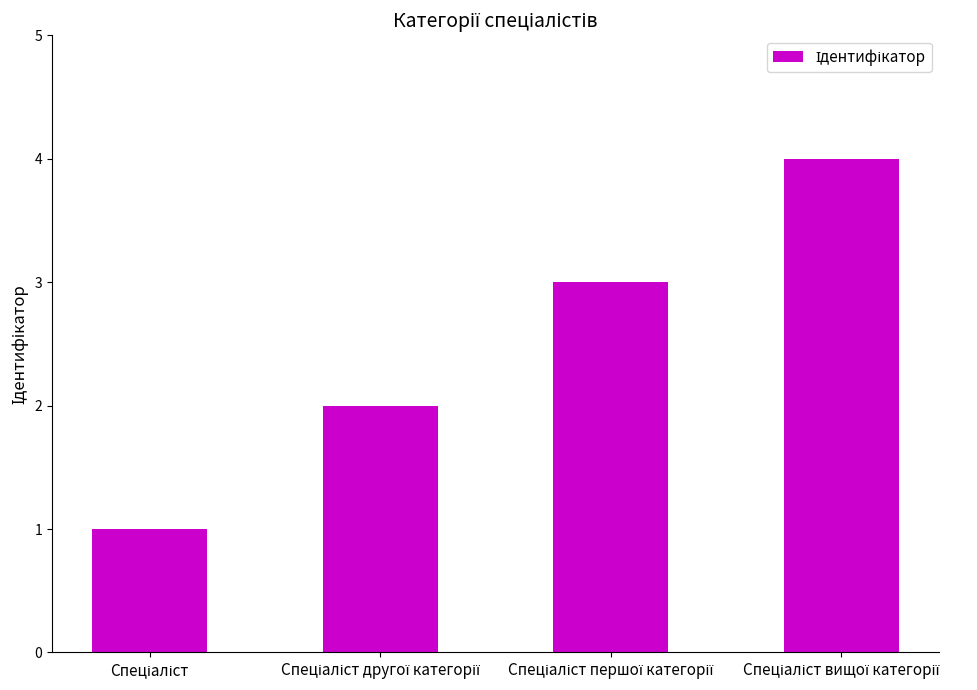

What is the sum of all values?

10